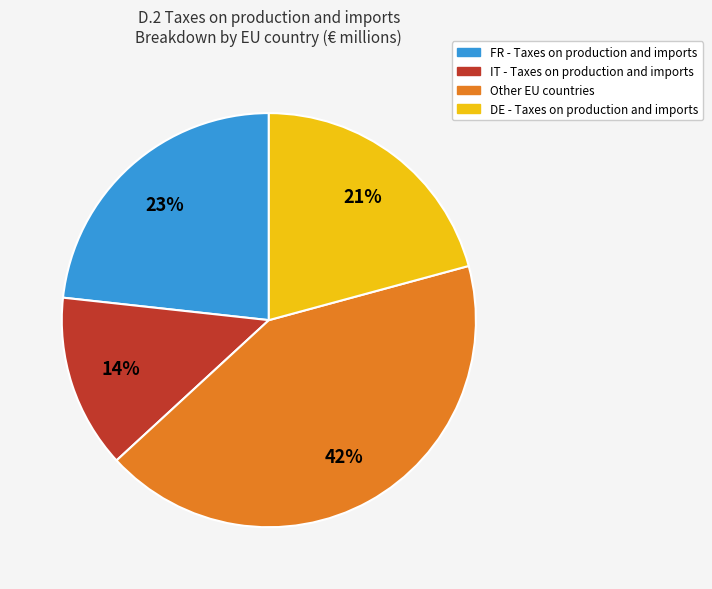

How many segments does this pie chart have?

4